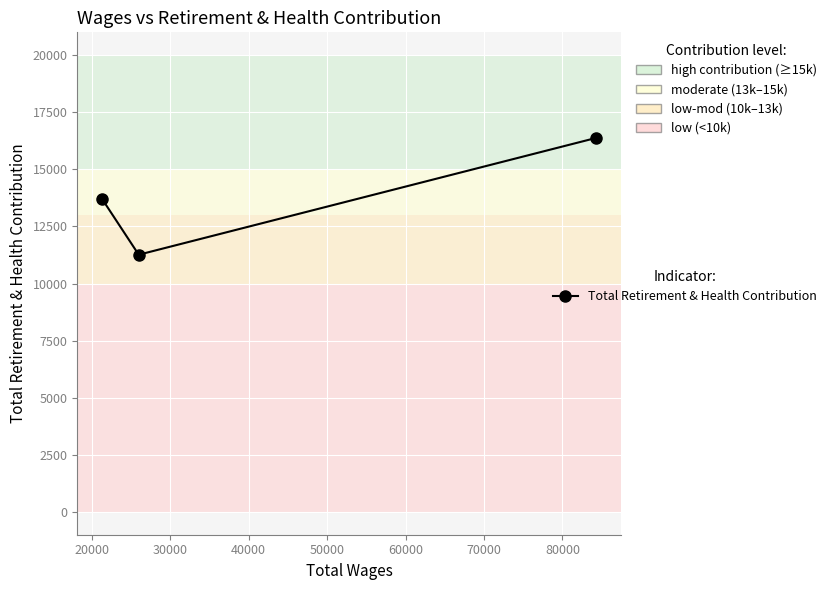

What is the average value?

13784